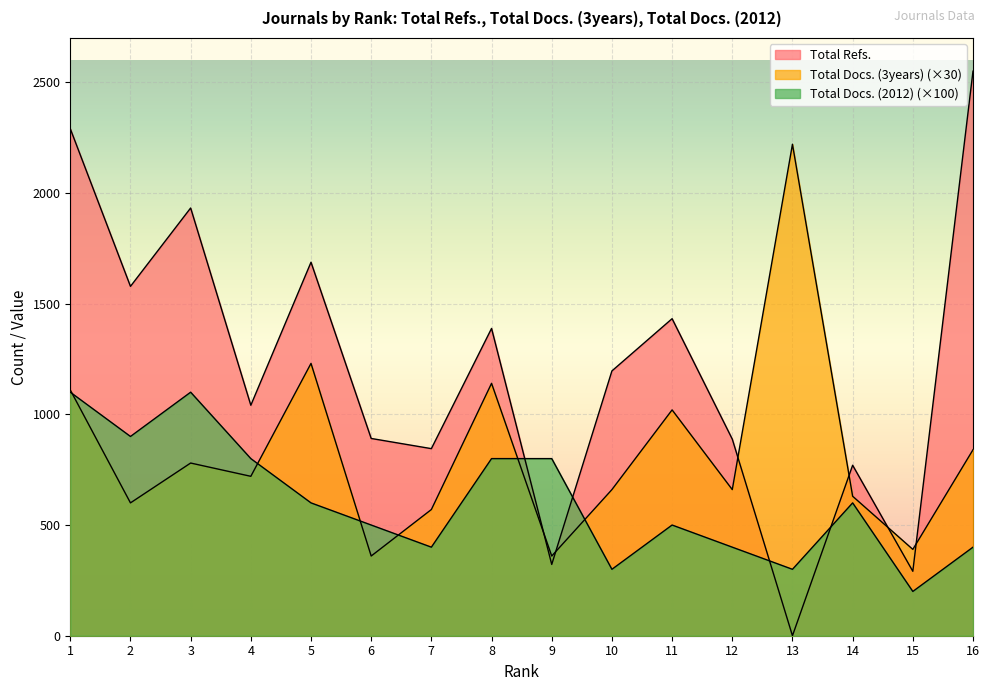

At which category does Total Docs. (3years) reach its first local valley?

2